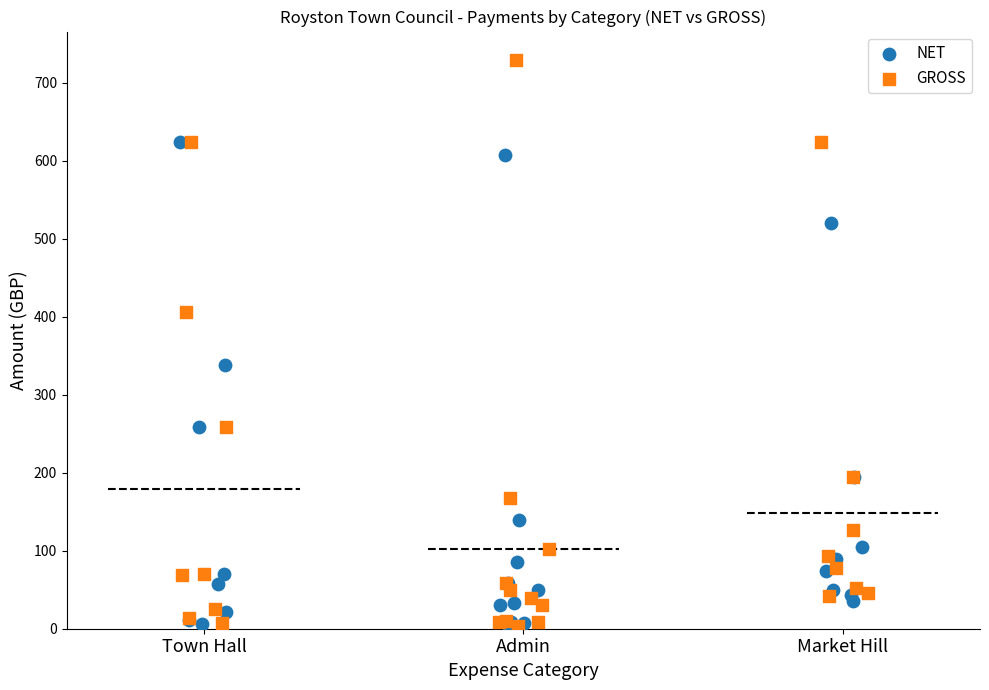

What are all the series names shown in the legend?

NET, GROSS